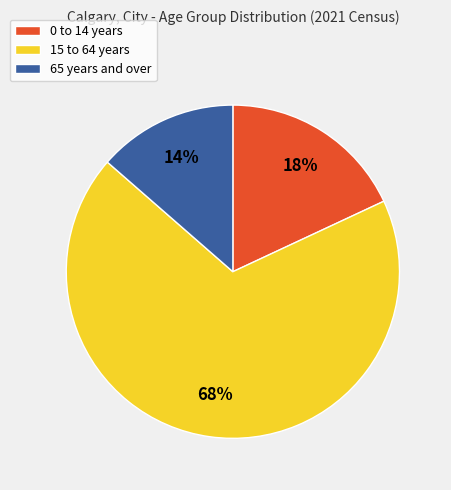

The 15 to 64 years slice represents 68% of the pie. True or false?

True